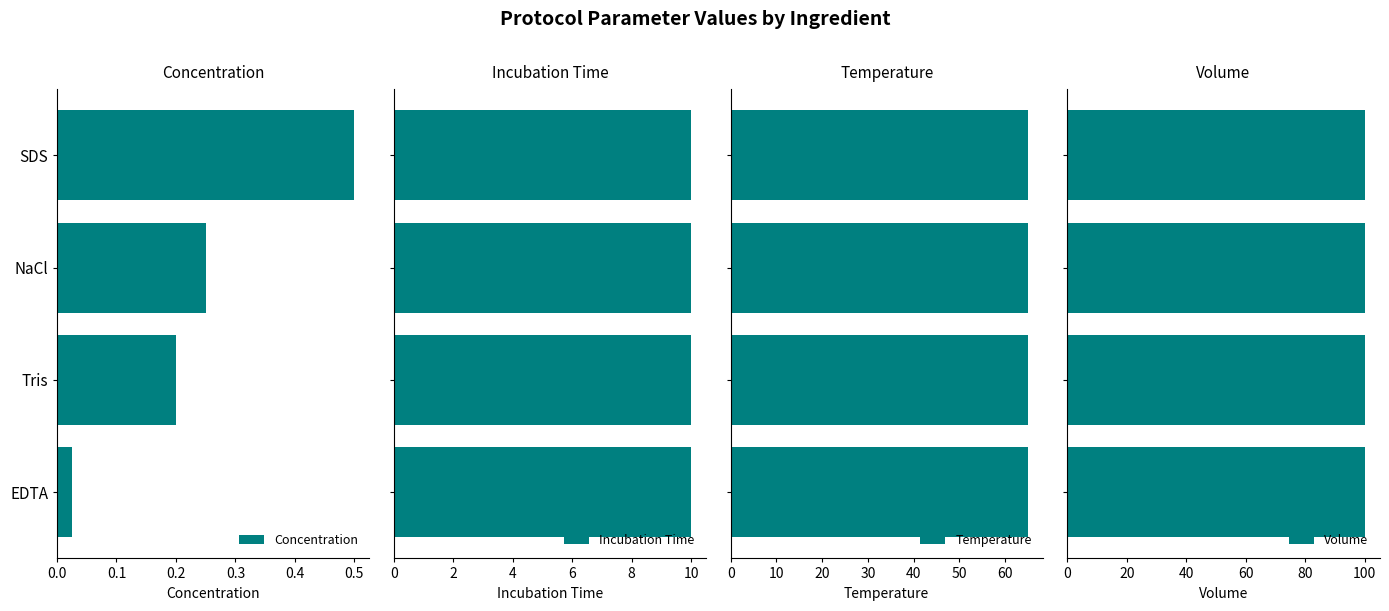

Is the value of Incubation Time at 0.1 greater than the value of Temperature at 0.1?

No